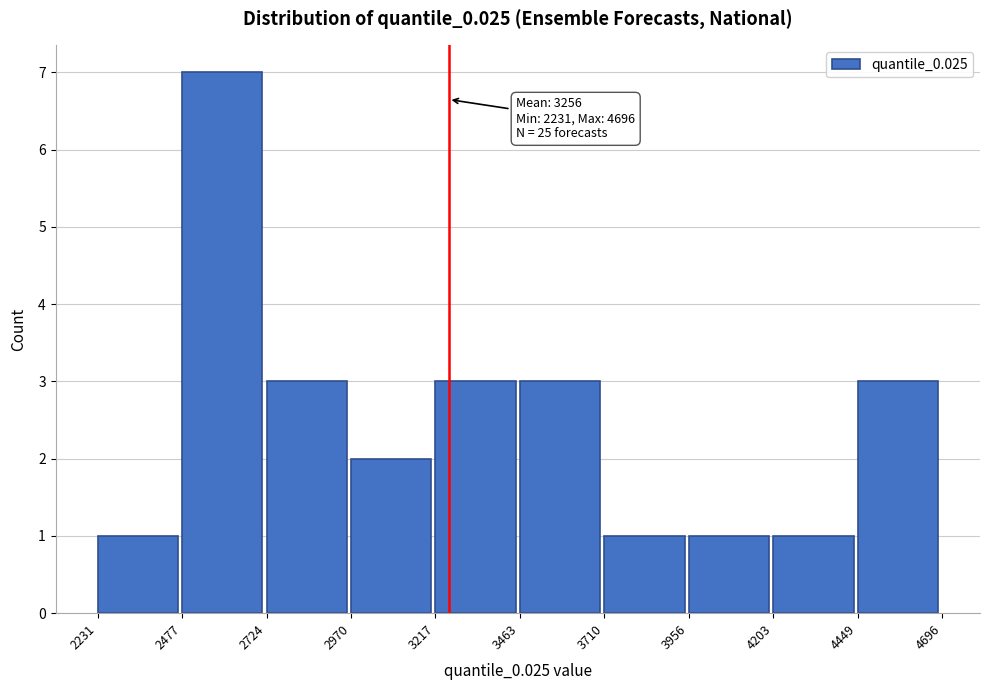

Over which range of the x-axis is the bar tallest?

2477 to 2724